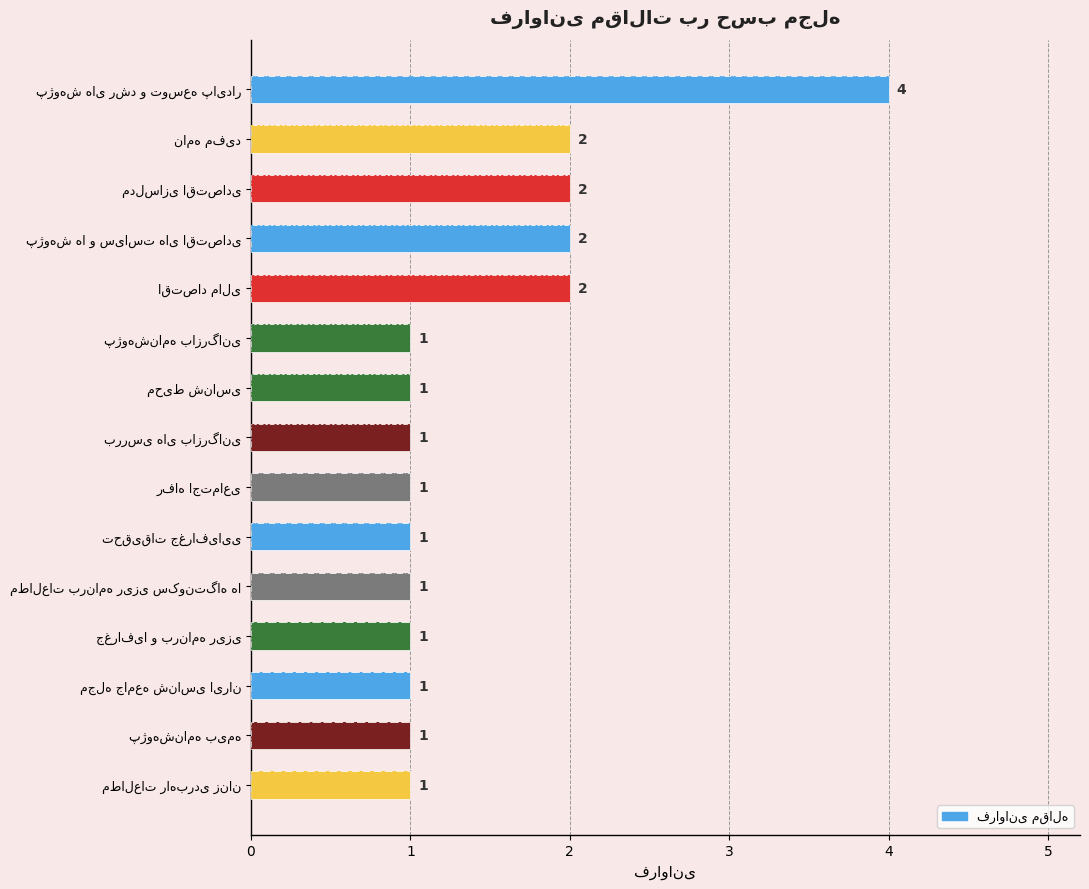

What is the average value?

1